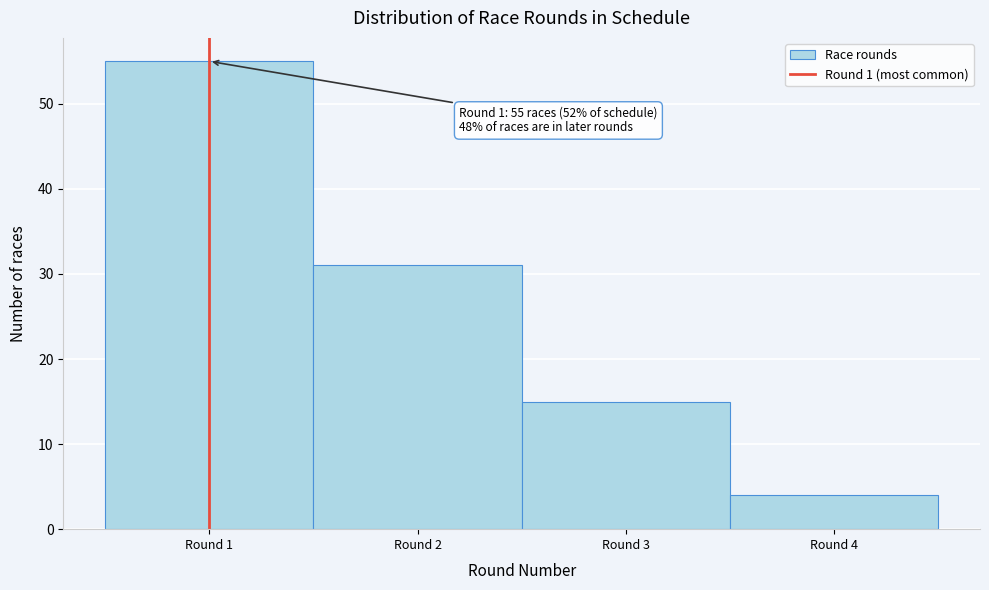

Which range on the x-axis has the tallest bar?

0.5 to 1.5